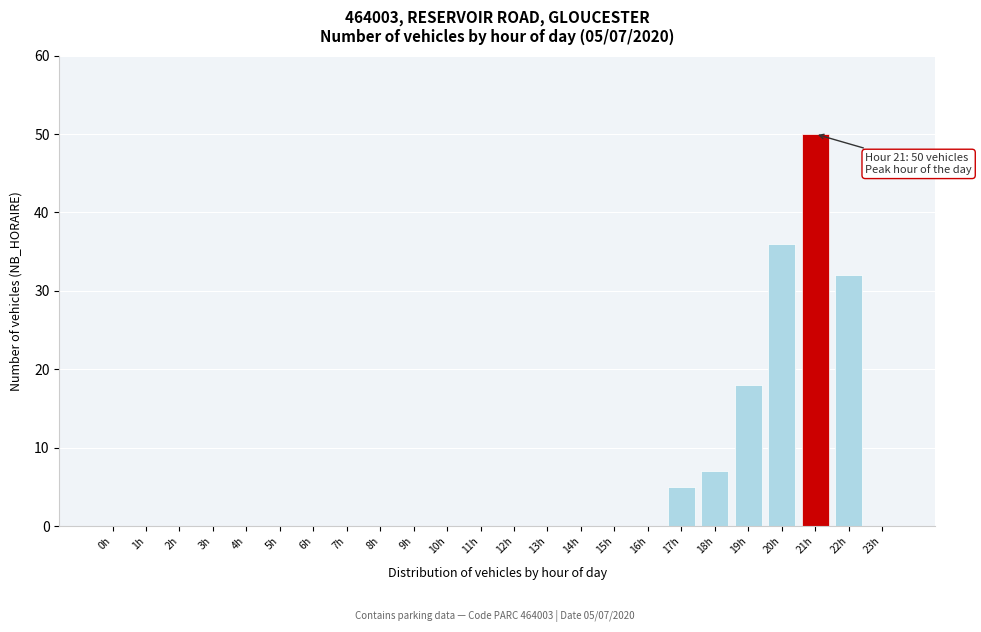

Reading right to left, what are all the values shown in this chart?

23h=0	22h=32	21h=50	20h=36	19h=18	18h=7	17h=5	16h=0	15h=0	14h=0	13h=0	12h=0	11h=0	10h=0	9h=0	8h=0	7h=0	6h=0	5h=0	4h=0	3h=0	2h=0	1h=0	0h=0